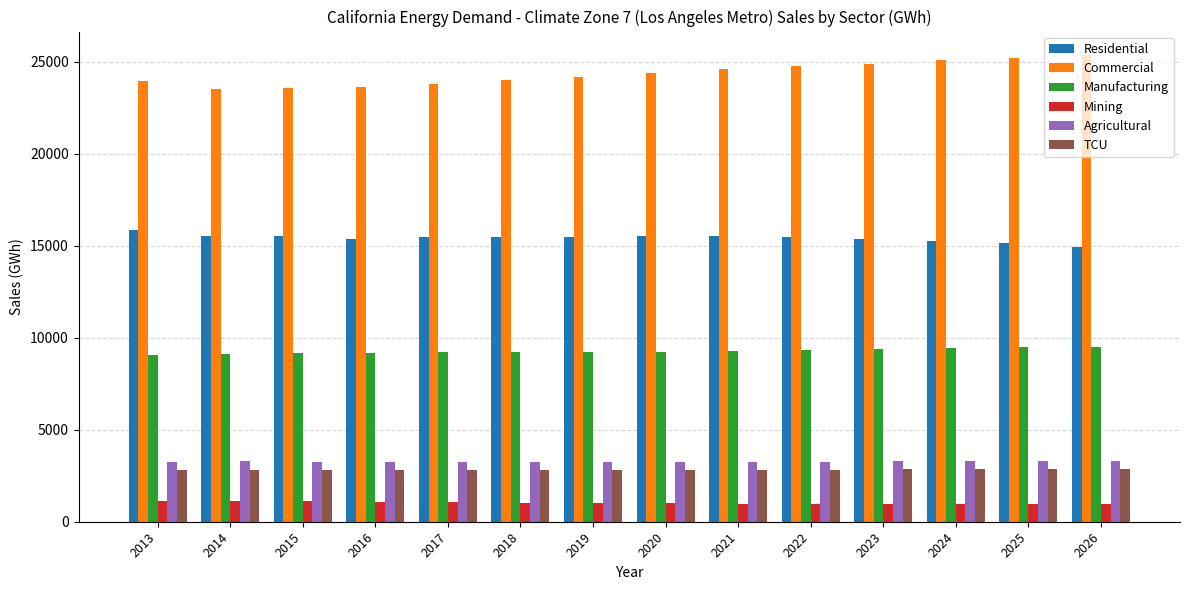

What is the average value of the Commercial series?

24353.0